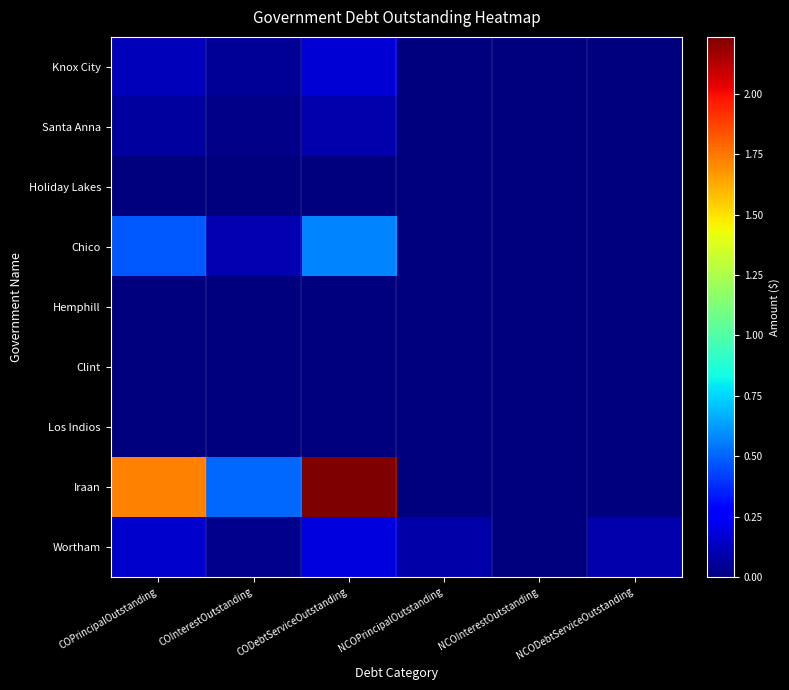

Count the number of data series in this chart.

9